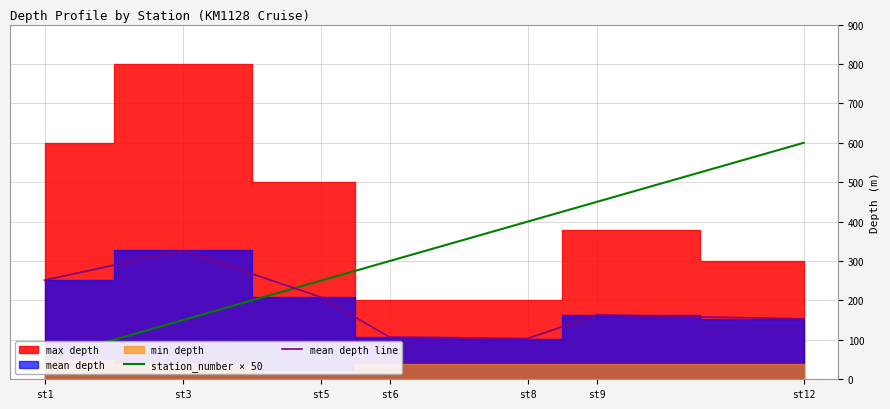

Which category has the lowest value in the mean depth line series?

st8